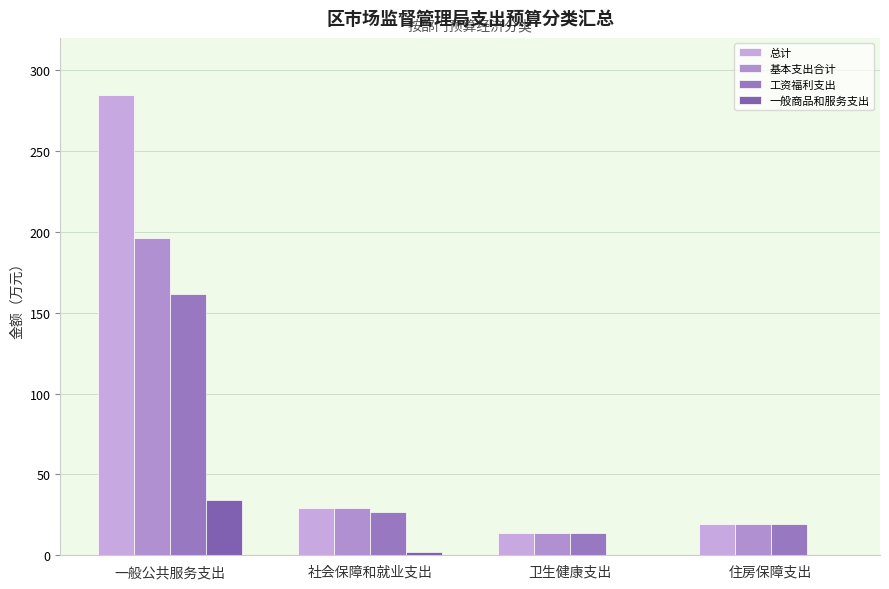

How many distinct data groups are displayed?

4